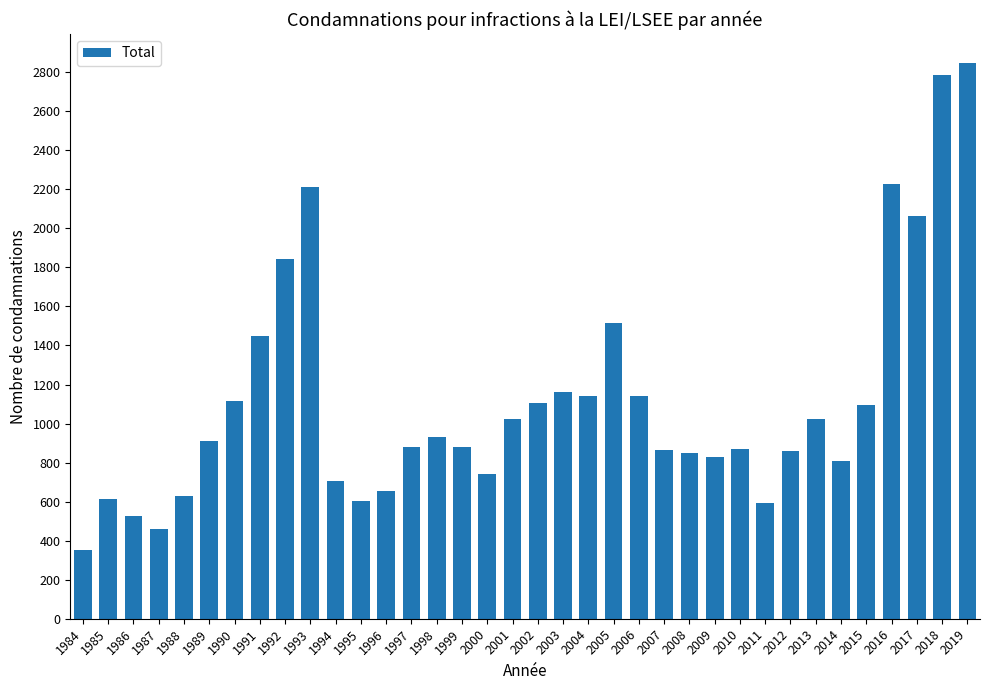

The chart shows a value of 1433 at 1998. True or false?

False